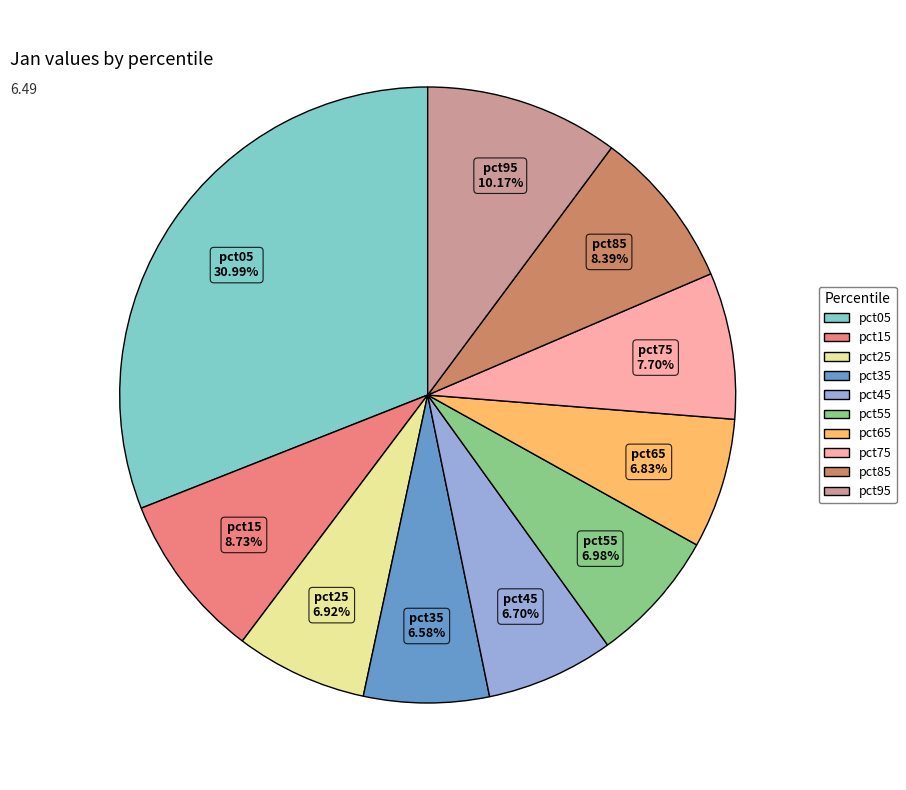

To the nearest percent, what is the difference between the largest and smallest slice percentages?

24%